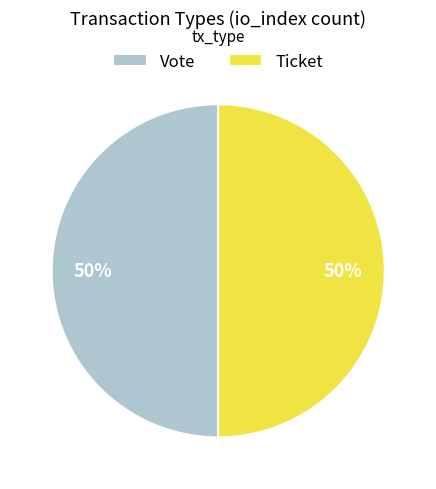

How many slices are in this pie chart?

2